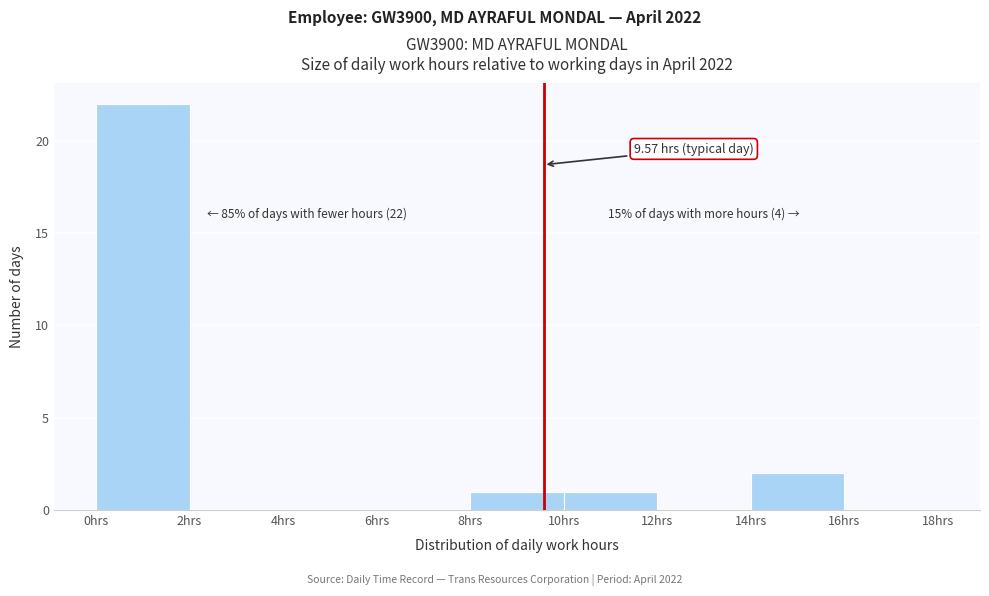

Which range on the x-axis has the tallest bar?

0 to 2